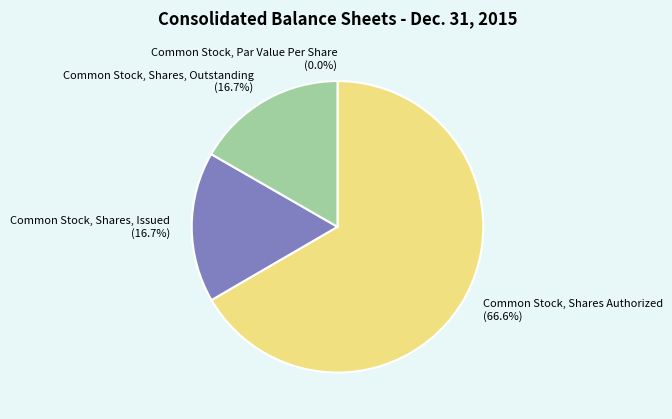

How many slices are in this pie chart?

4